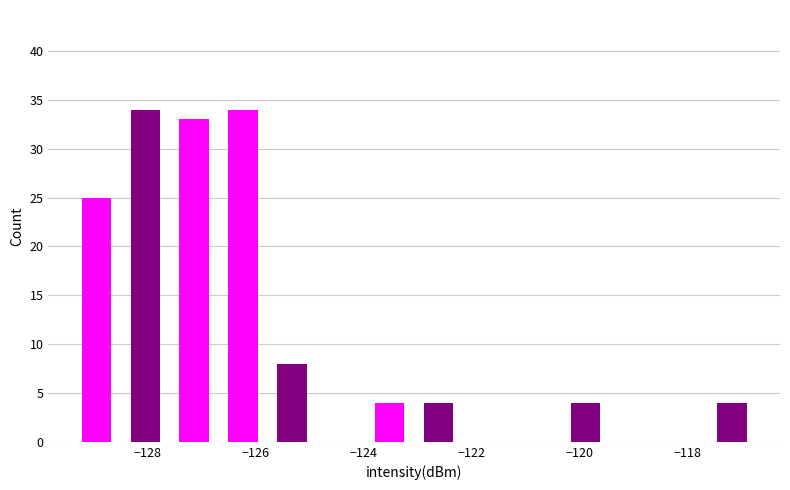

Reading left to right, list every bar in this chart as the range it spans on the x-axis followed by its height. Neither the bar edges nor the heights are printed on the chart, so give them approximately, as read against the axes.

-129.4 to -128.4: 25
-128.4 to -127.6: 34
-127.6 to -126.6: 33
-126.6 to -125.8: 34
-125.8 to -124.8: 8
-124.8 to -124.0: 0
-124.0 to -123.0: 4
-123.0 to -122.2: 4
-122.2 to -121.2: 0
-121.2 to -120.4: 0
-120.4 to -119.4: 4
-119.4 to -118.6: 0
-118.6 to -117.6: 0
-117.6 to -116.8: 4